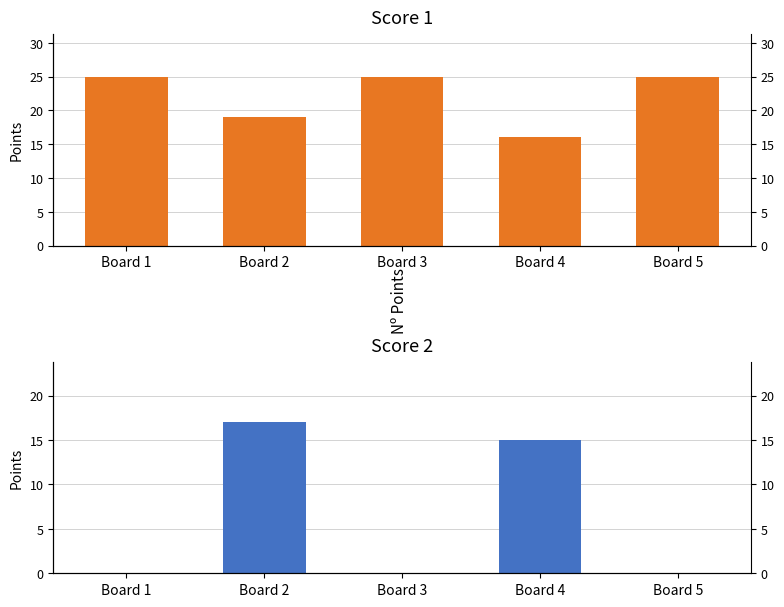

True or false: Score 2 has a value of 17 at Board 2.

True